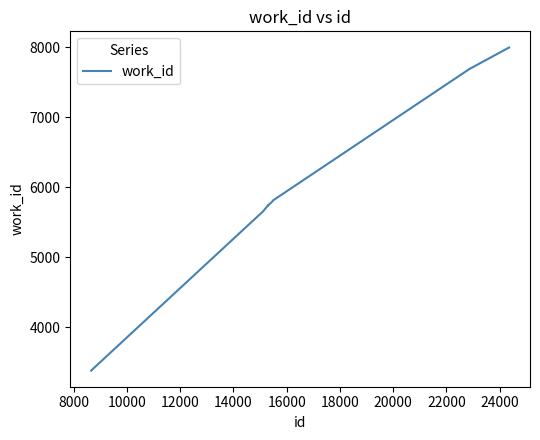

What is the greatest value displayed?

7998